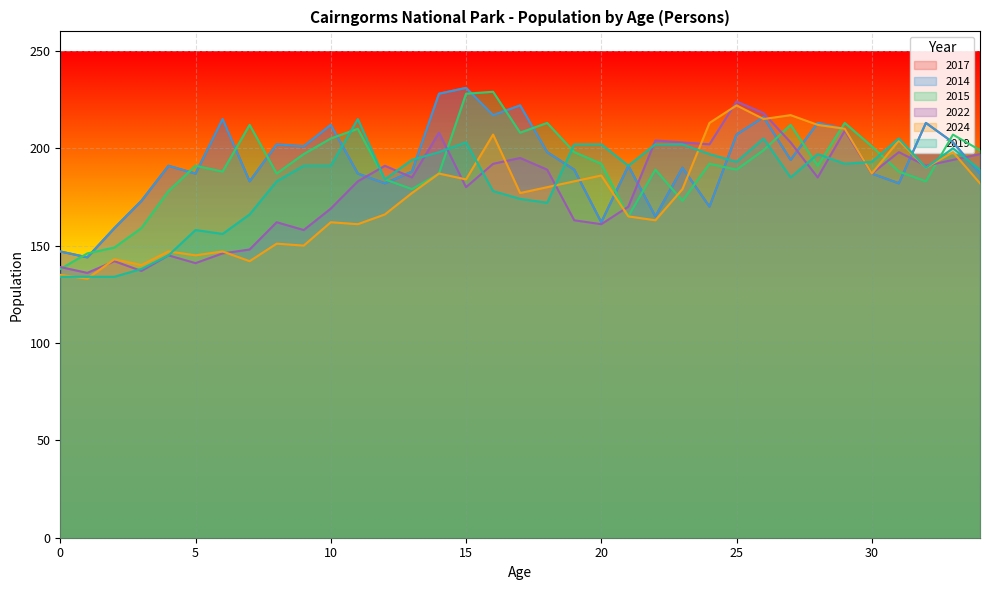

How many lines are shown in the chart?

6